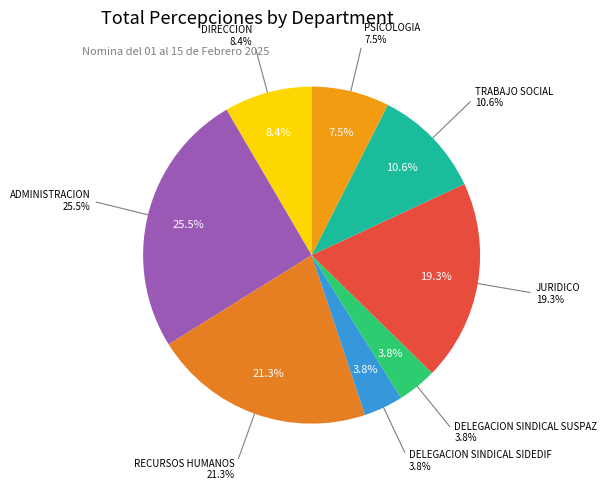

What is the change in value from DIRECCION to ADMINISTRACION?

+31409.9